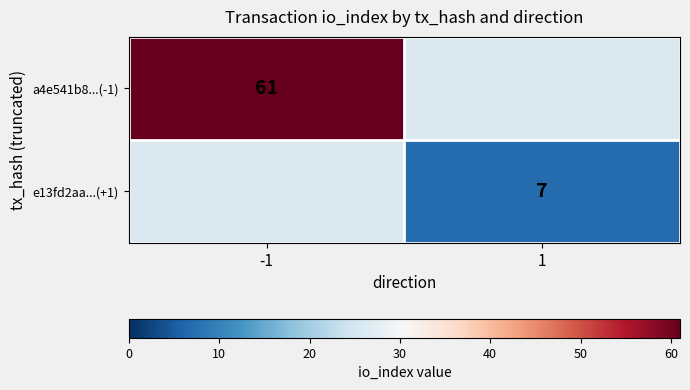

True or false: a4e541b8...(-1) has a value of 23 at -1.

False